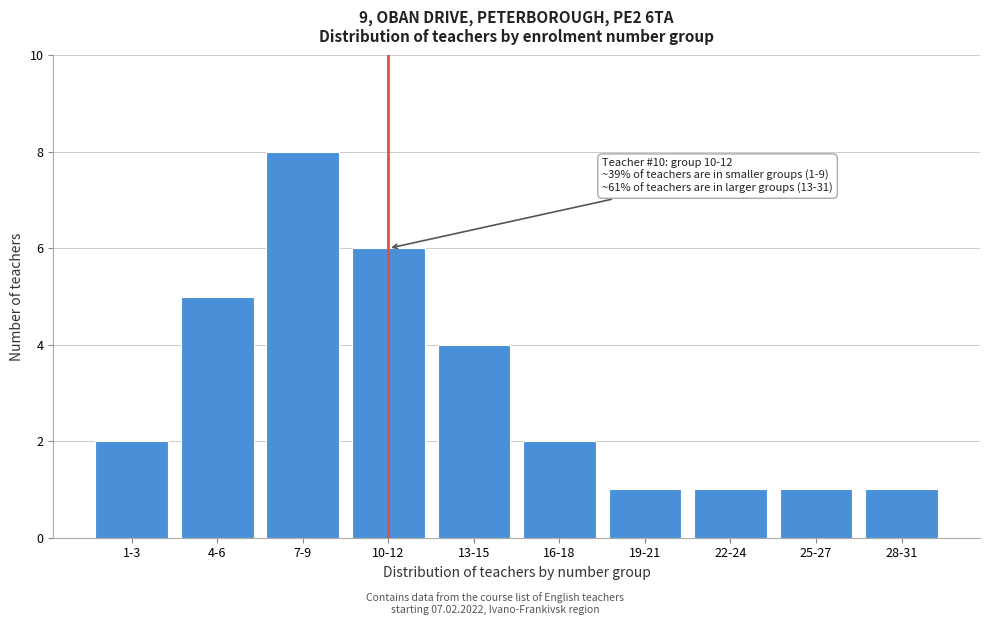

Reading left to right, list all the values displayed in this chart.

2	5	8	6	4	2	1	1	1	1